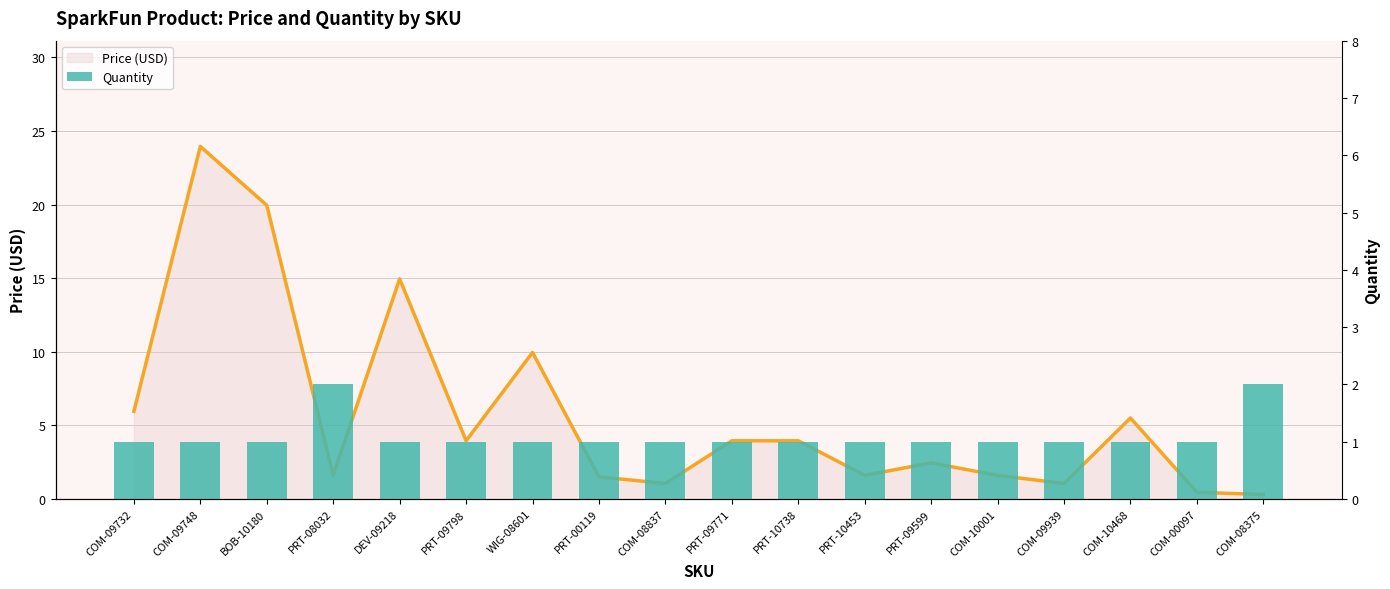

What is the label of the 6th bar from the left?

PRT-09798